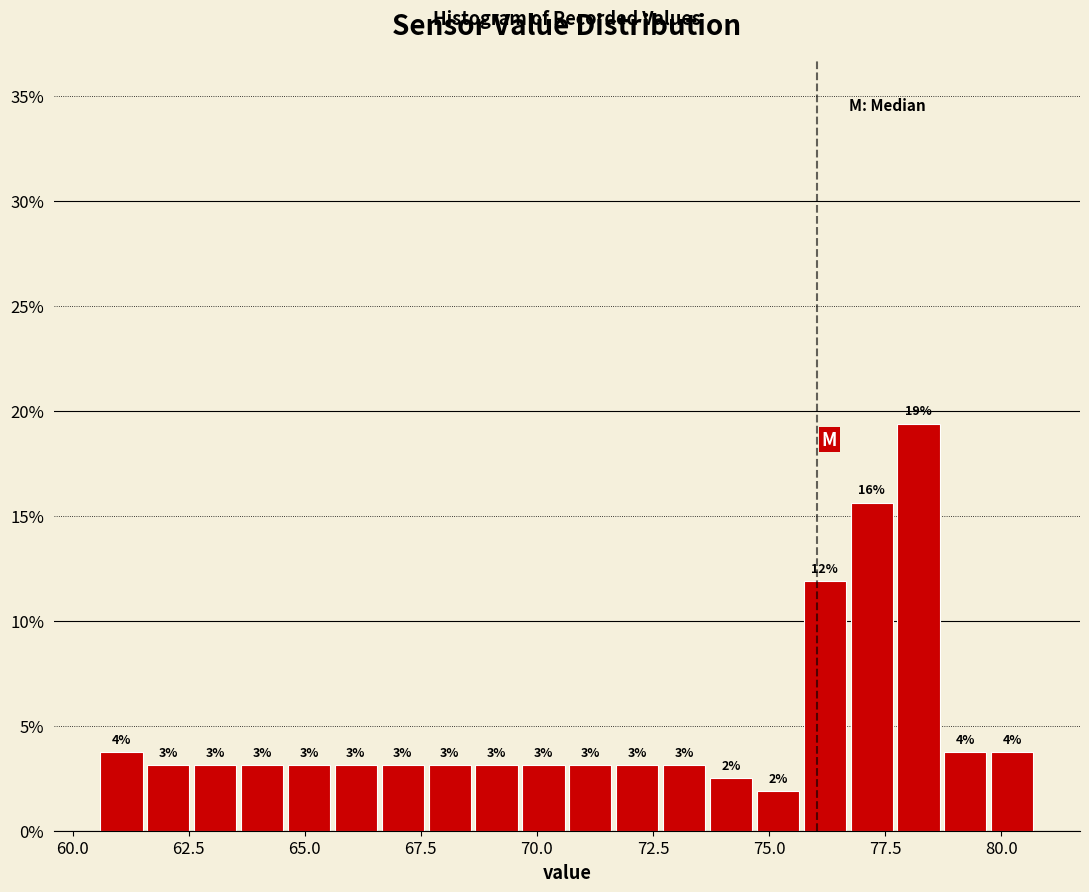

Read against the x-axis, roughly where is the centre of the tallest bar?

78.0